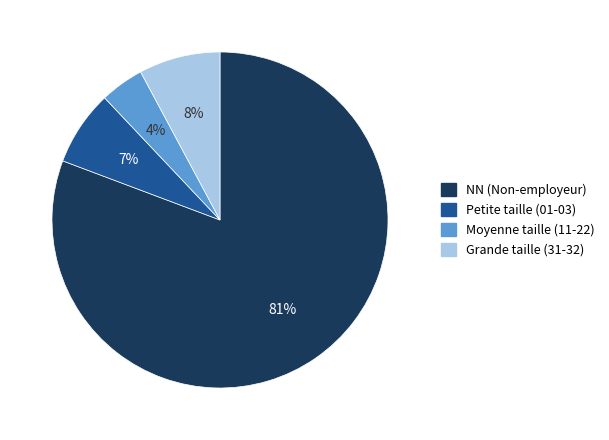

Is there a majority slice in this chart?

Yes